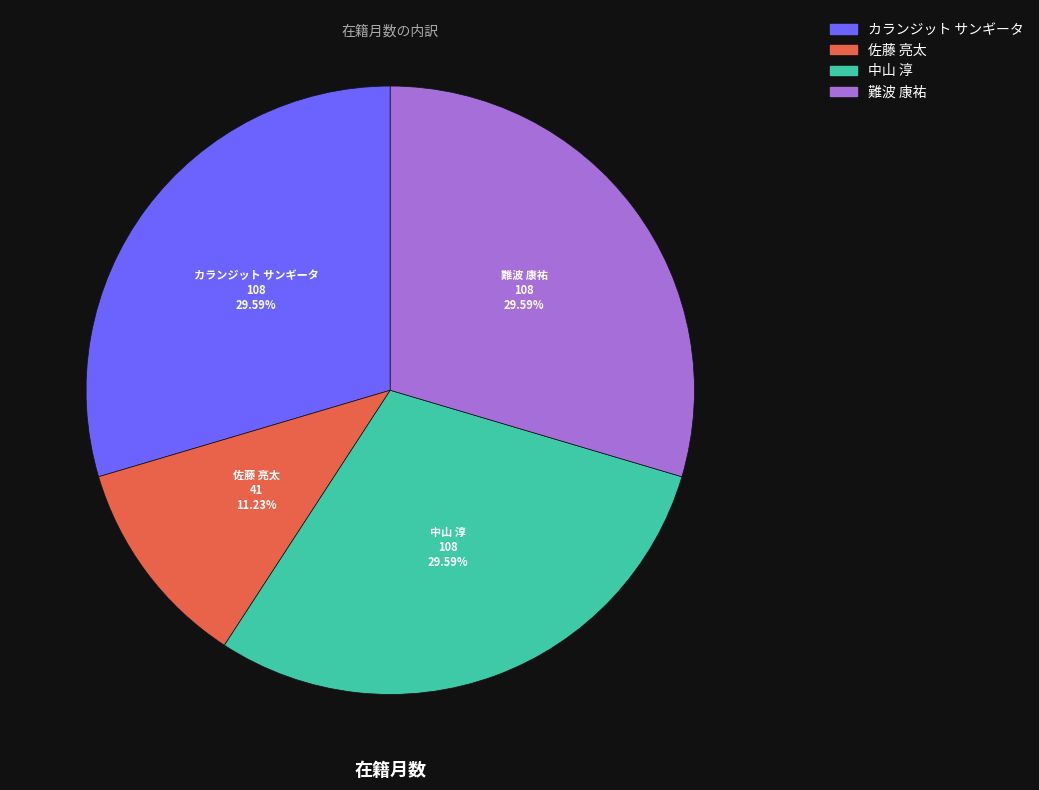

To the nearest percent, what is the average slice percentage?

25%